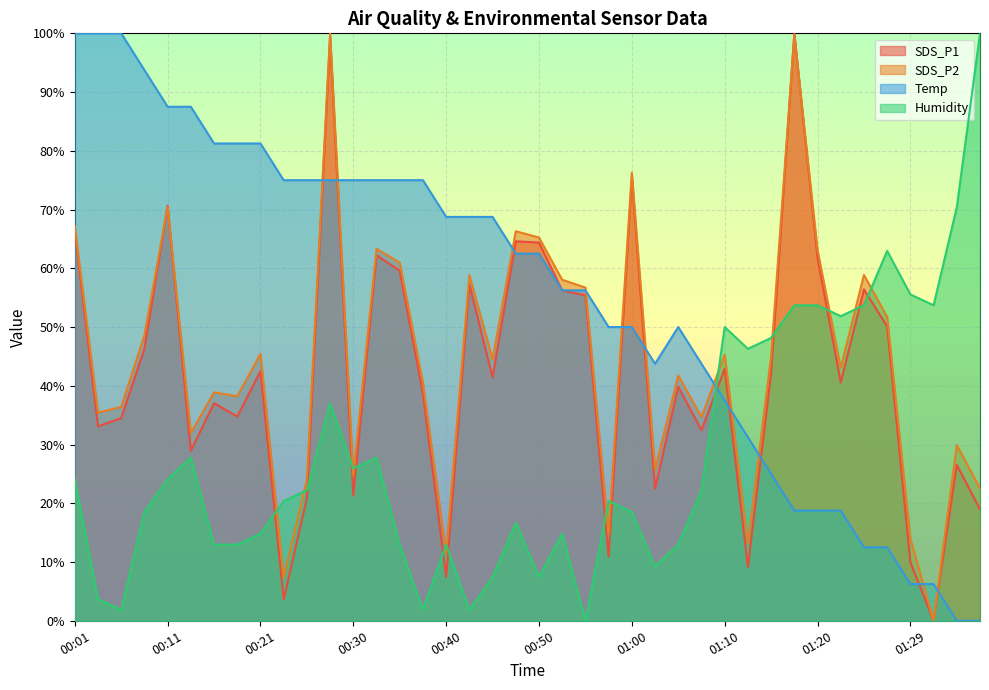

Between which two adjacent categories do SDS_P2 and SDS_P1 first intersect?

00:08 and 00:11